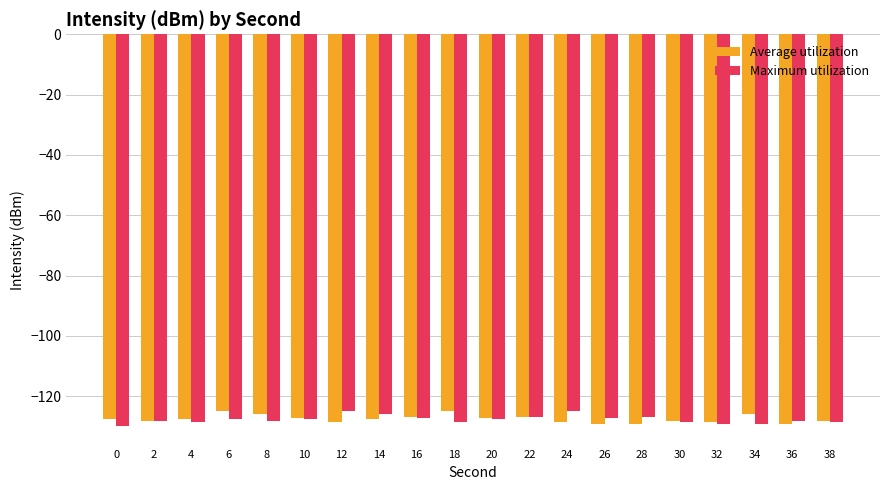

What are all the series names shown in the legend?

Average utilization, Maximum utilization